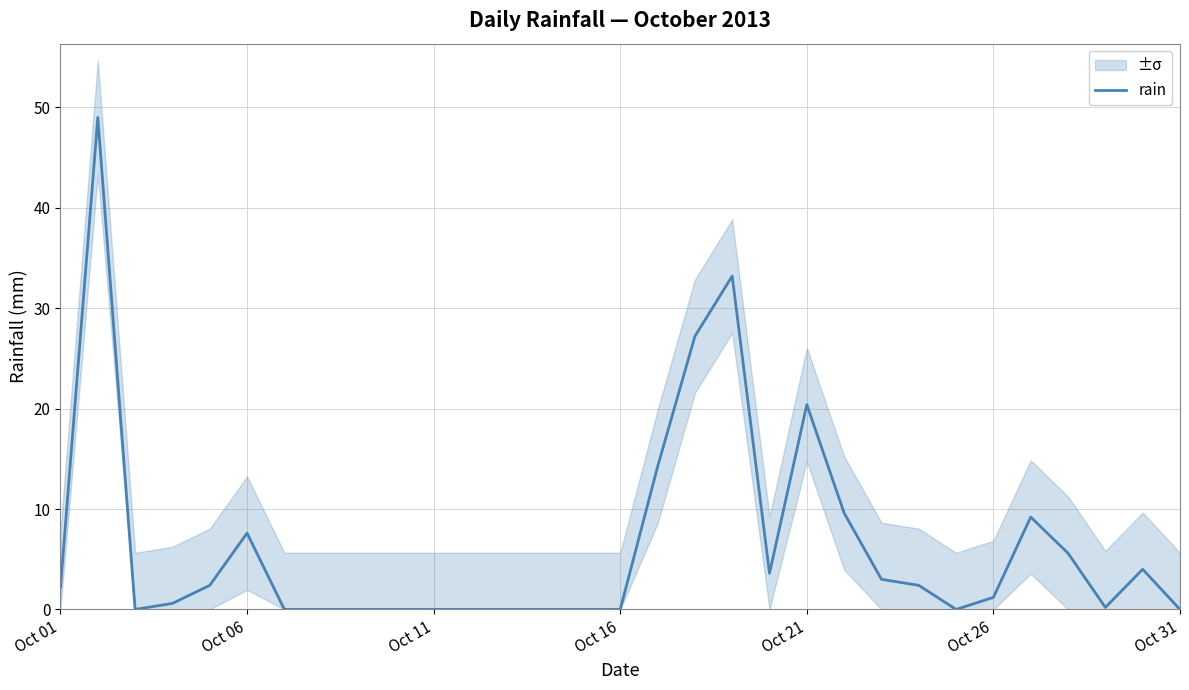

How many interior local peaks (higher than both neighbors) does the data have?

6